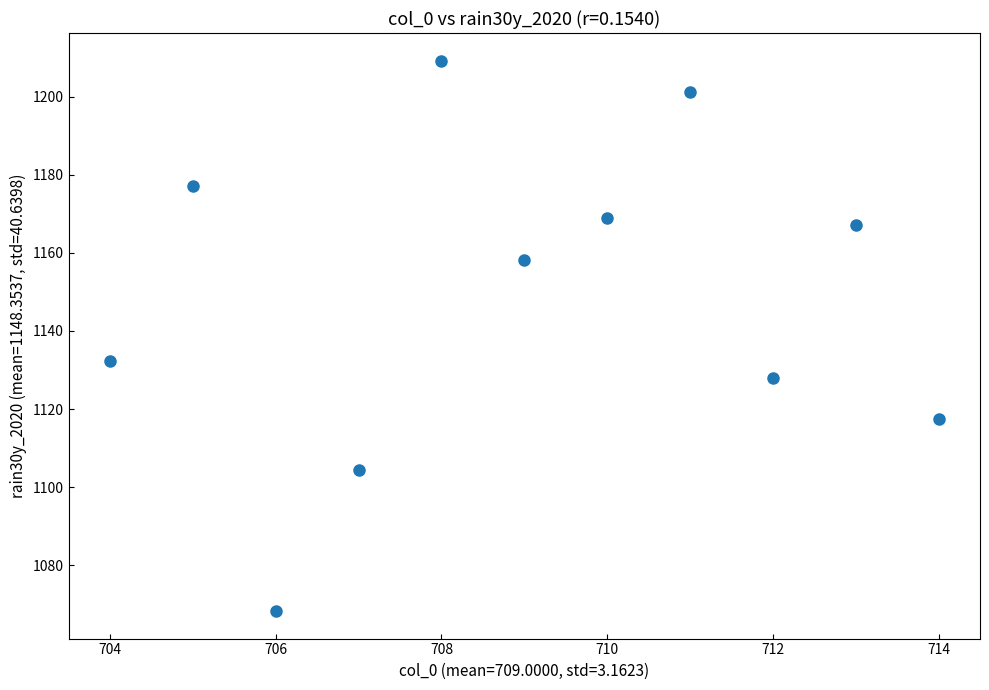

What is the average Y value?

1148.4